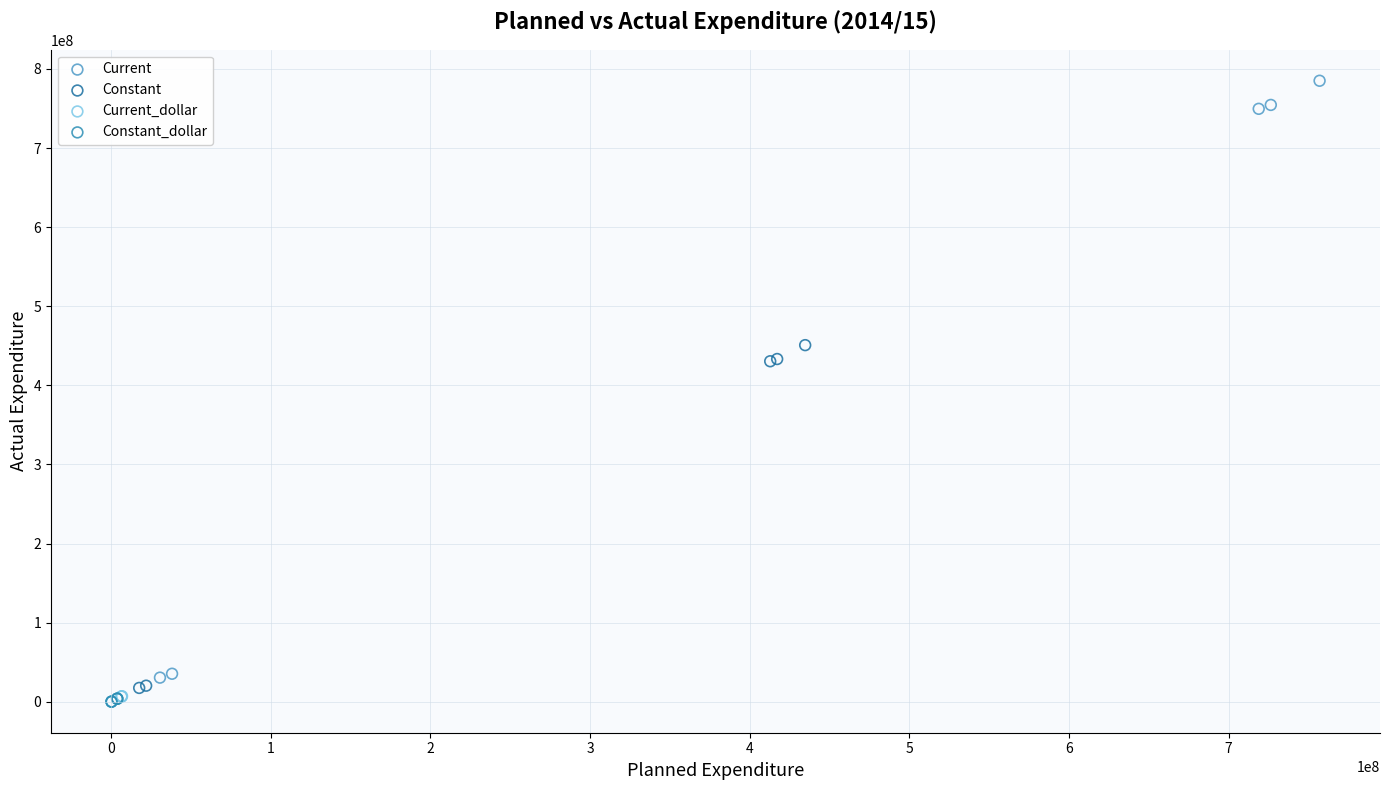

Which series has the largest Y range (max minus min)?

Current